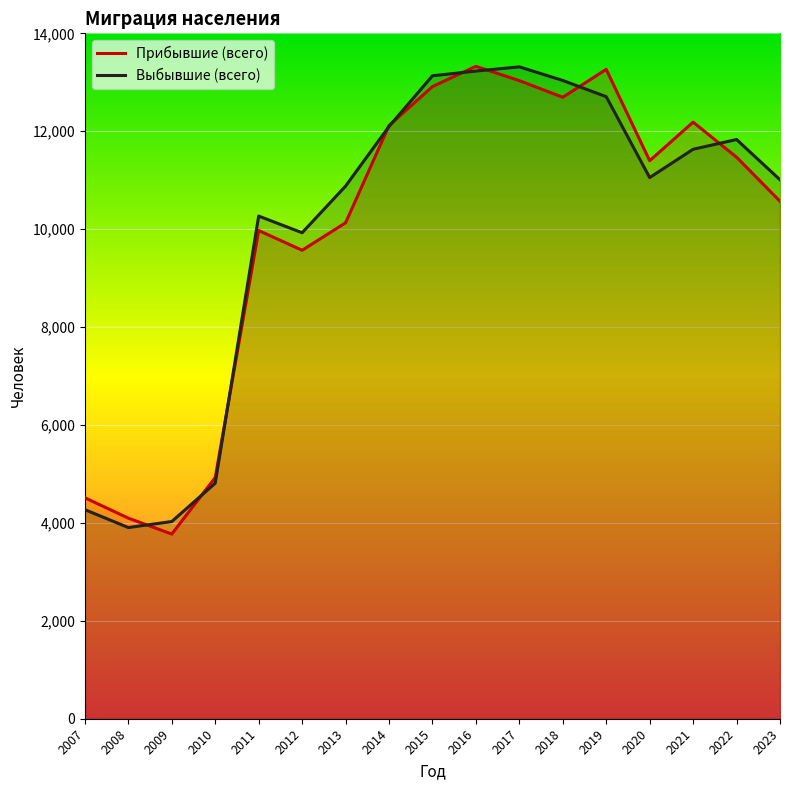

What is the value of the Выбывшие (всего) point at the 6th from the left?

9927